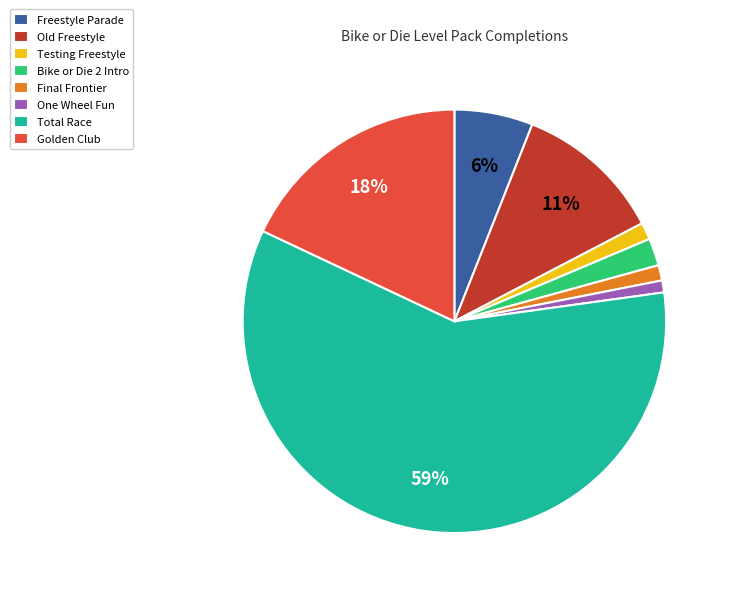

What percentage is the Final Frontier slice, to the nearest percent?

1%